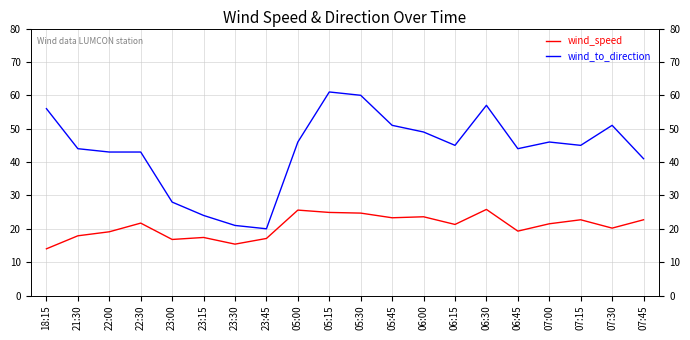

Is it true that wind_speed equals 6.2 at 06:30?

False